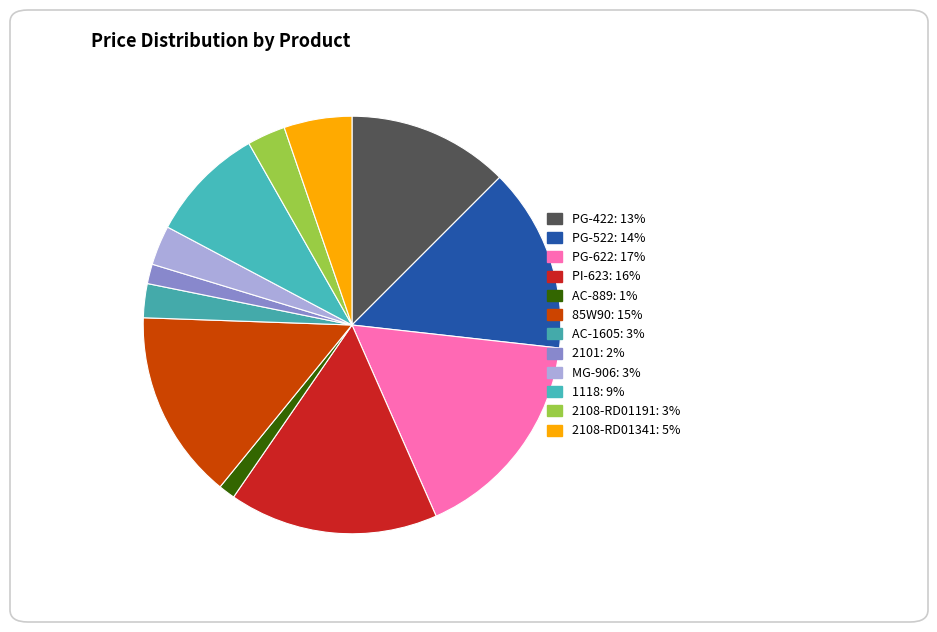

To the nearest percent, what is the difference between the largest and smallest slice percentages?

15%